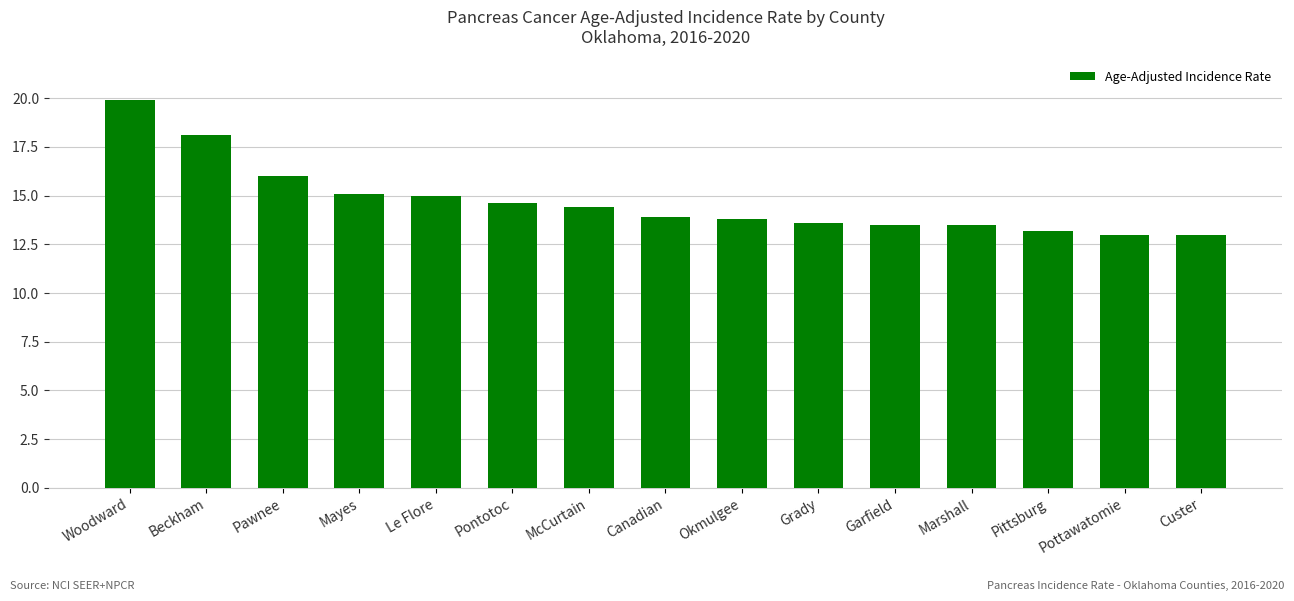

The value at Mayes is 15.1. True or false?

True